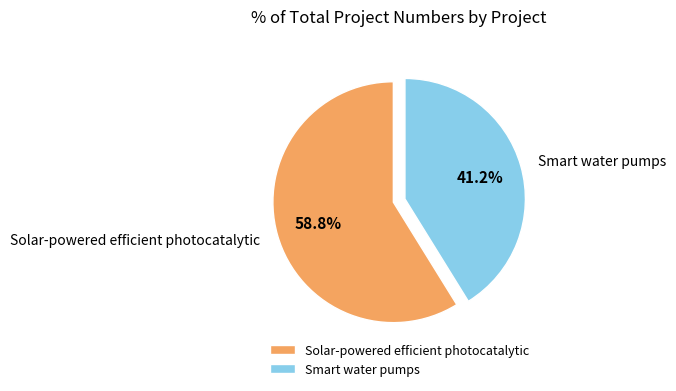

What is the ratio of the value at Smart water pumps to the value at Solar-powered efficient photocatalytic?

0.7